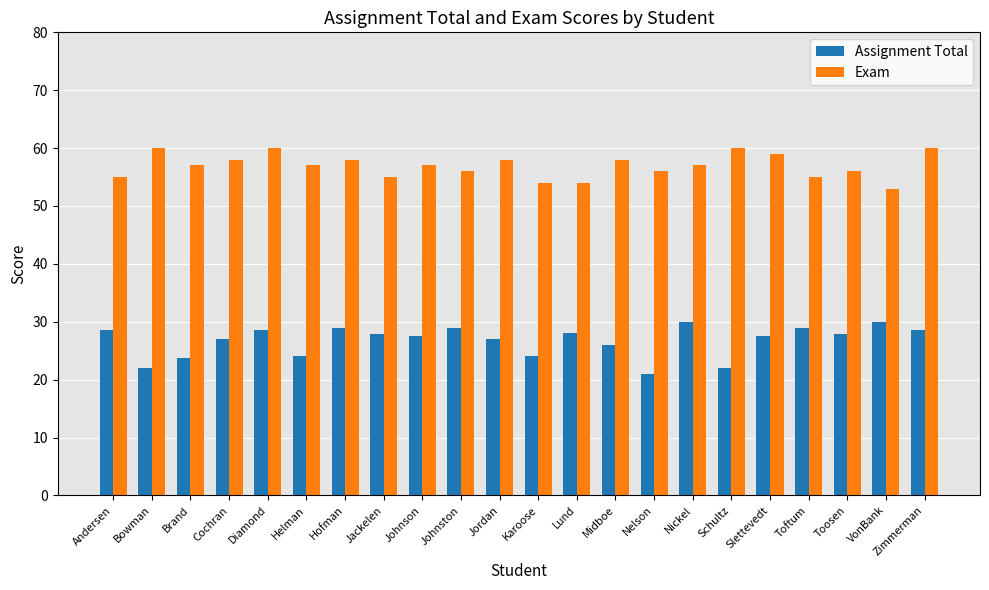

What is the maximum value shown in the chart?

60.0